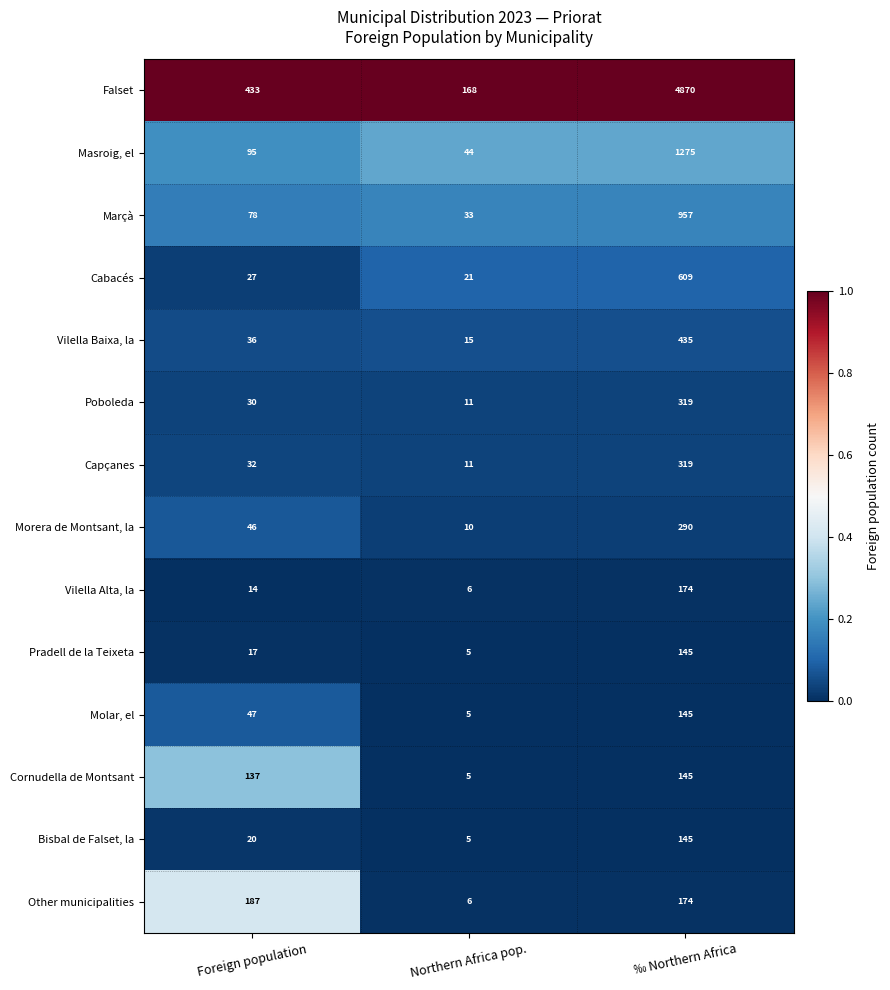

At which label does Other municipalities first exceed 174?

Foreign population